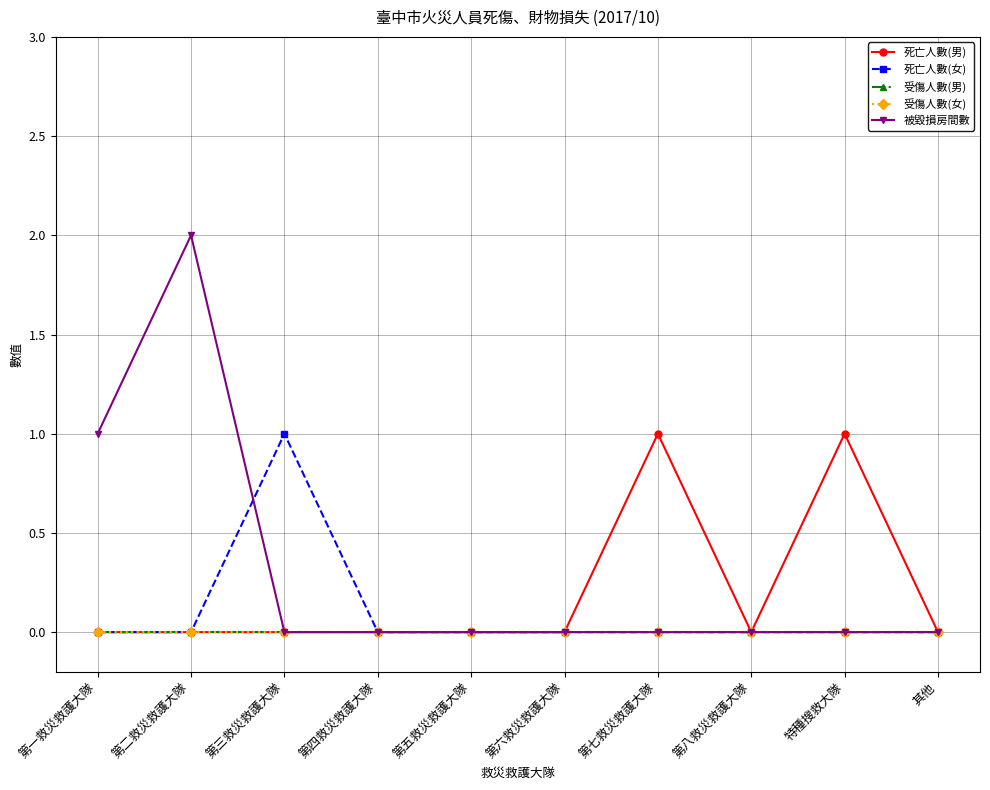

True or false: 死亡人數(女) has more than 2 interior local peaks.

False